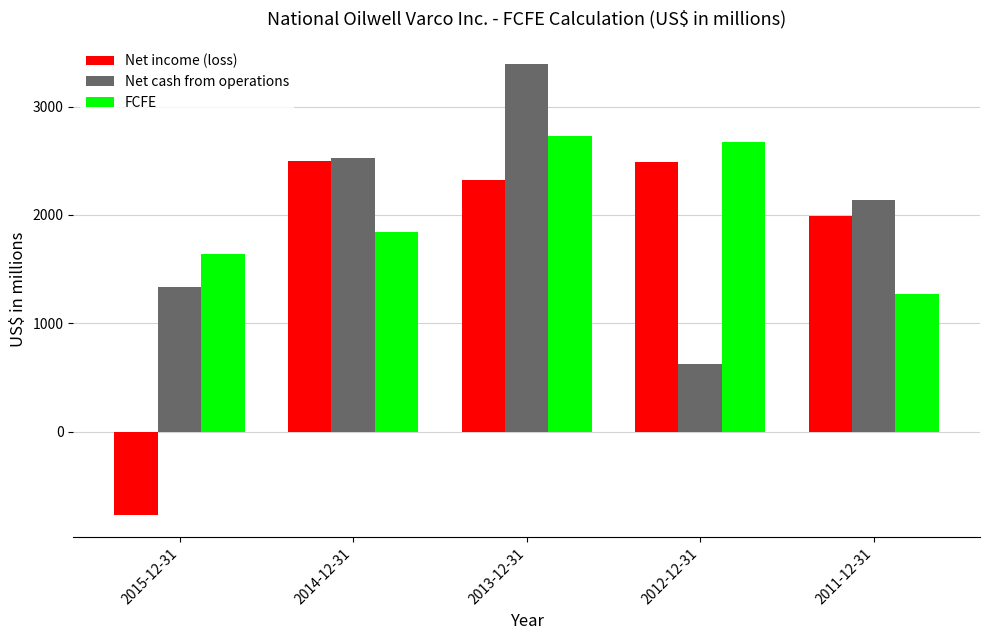

At which label does Net income (loss) first exceed 2327?

2014-12-31